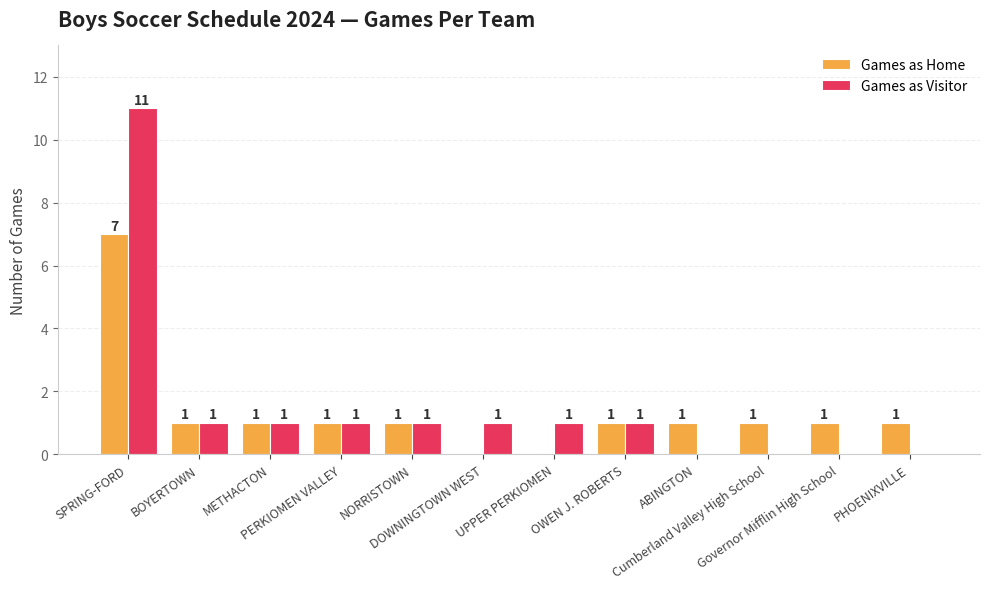

What is the maximum value for Games as Home?

7